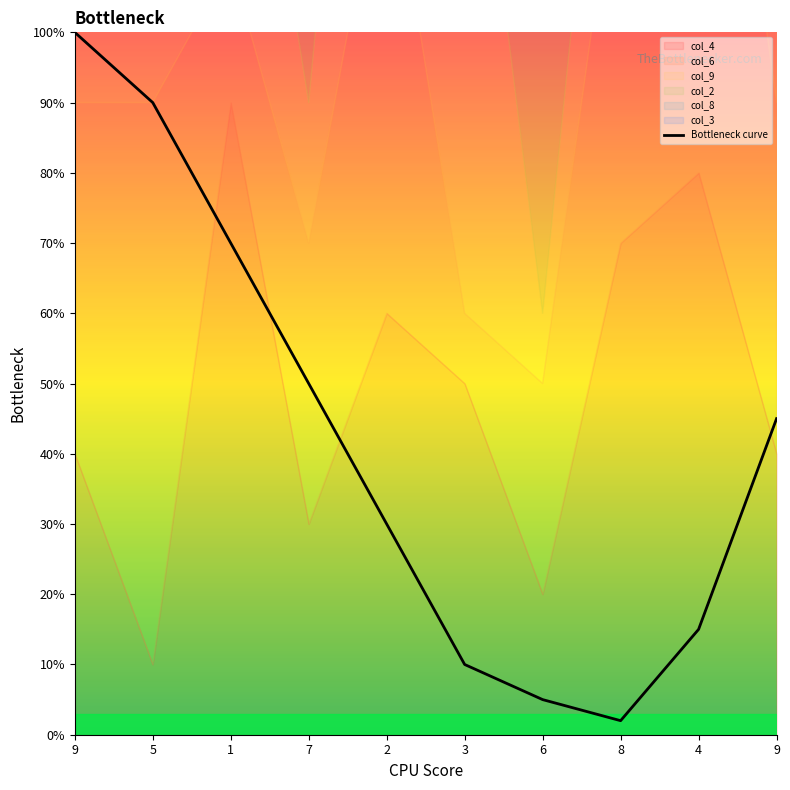

At which label does col_6 first exceed 5?

5